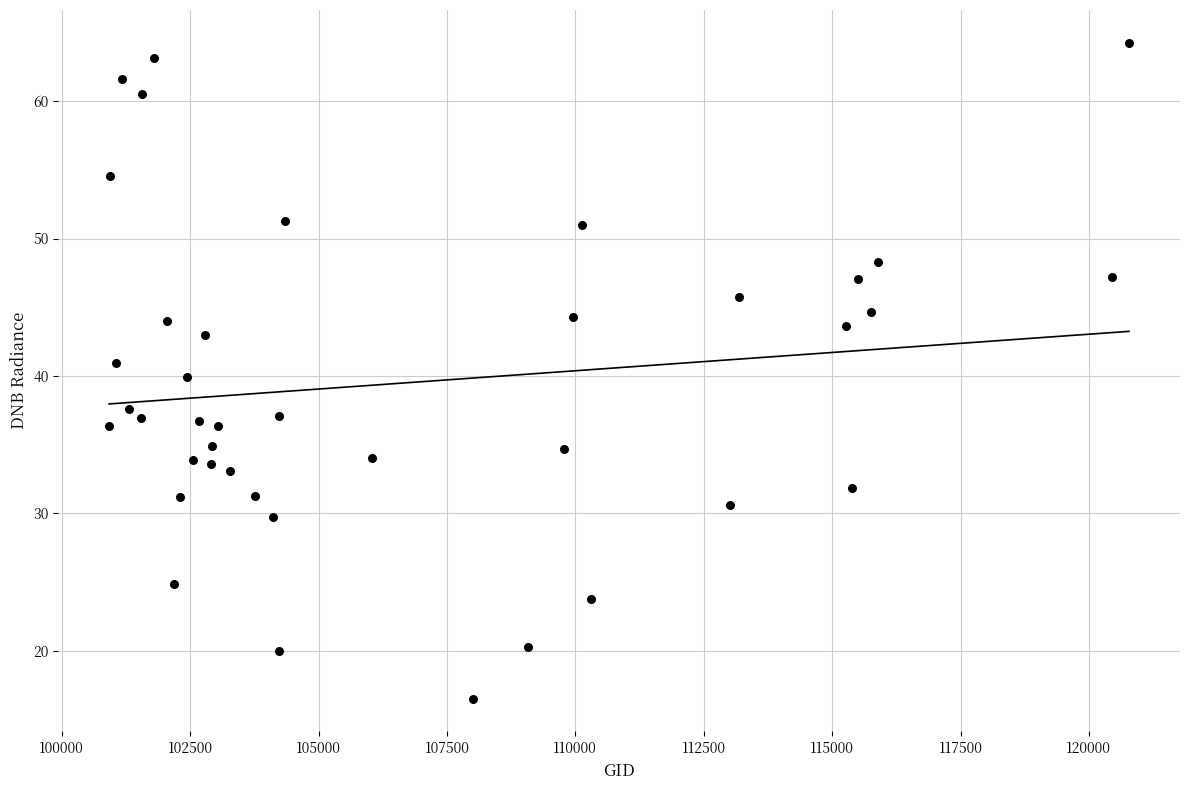

What is the range of Y values (max minus min)?

47.7